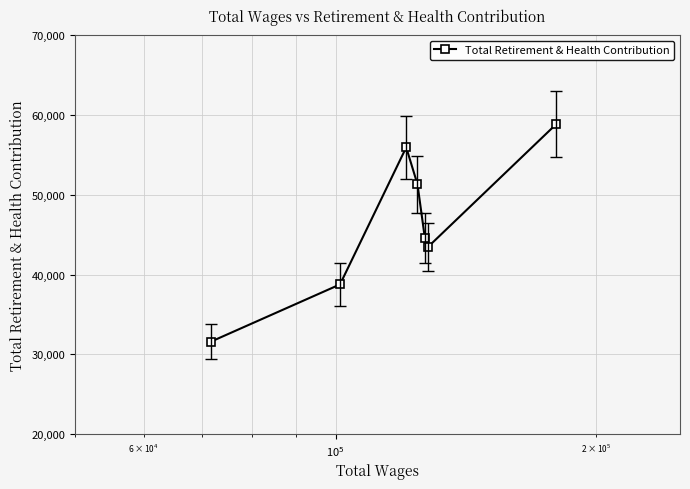

What is the smallest value displayed?

31602